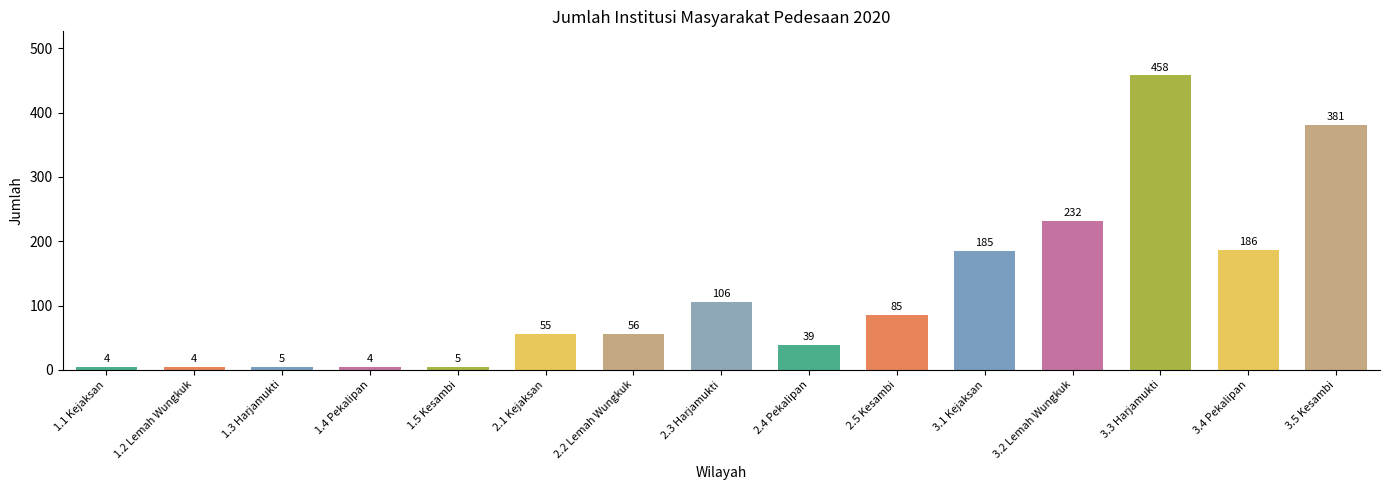

Read the value at 2.1 Kejaksan, to the nearest 10.

60